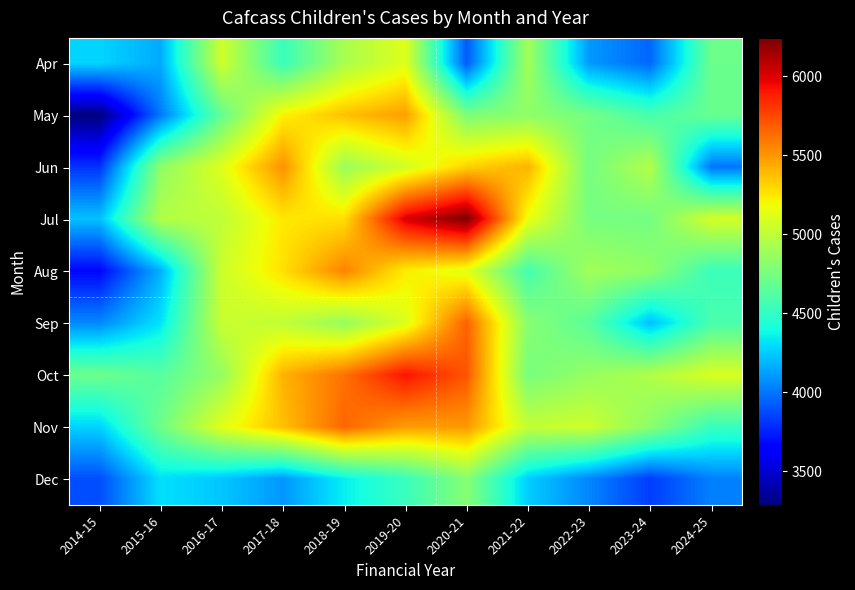

At how many categories does at least one series exceed 5203?

5